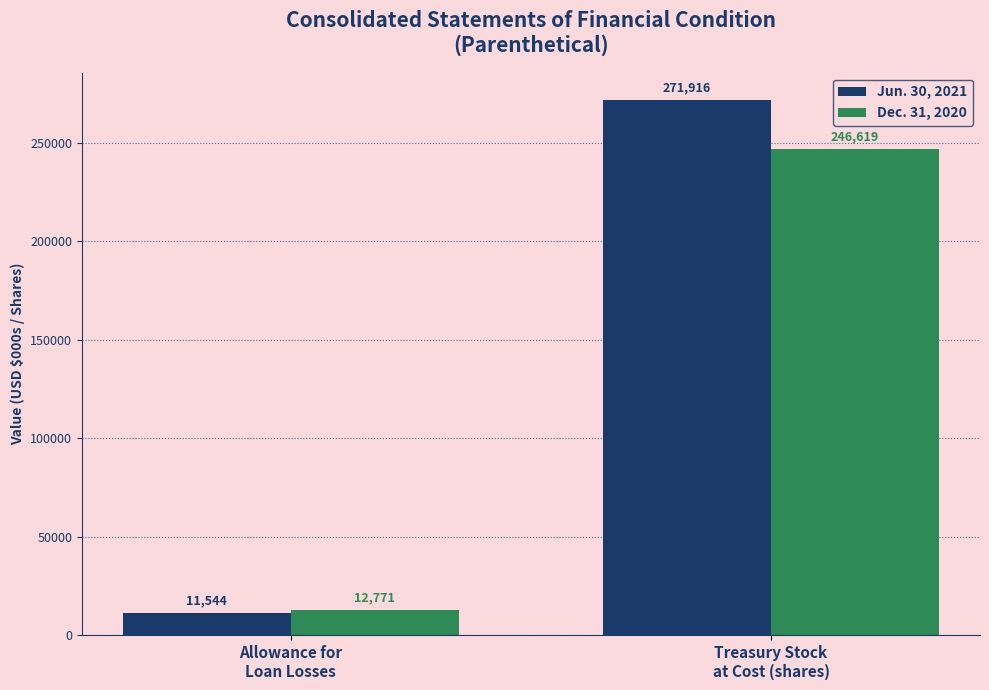

What is the spread (max minus min) of values at Allowance for
Loan Losses?

1227